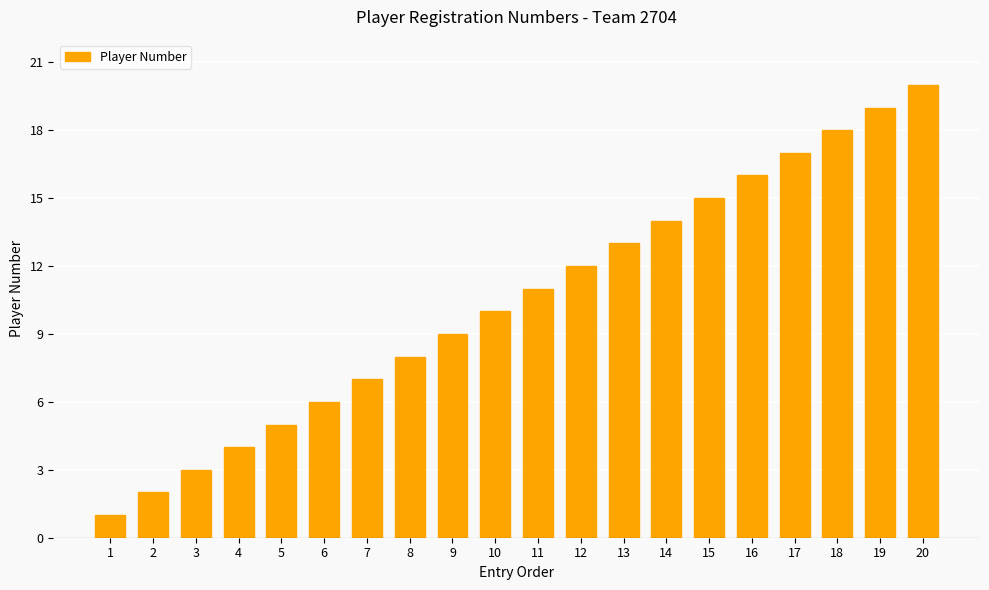

Is it true that the value at 18 is 27?

False